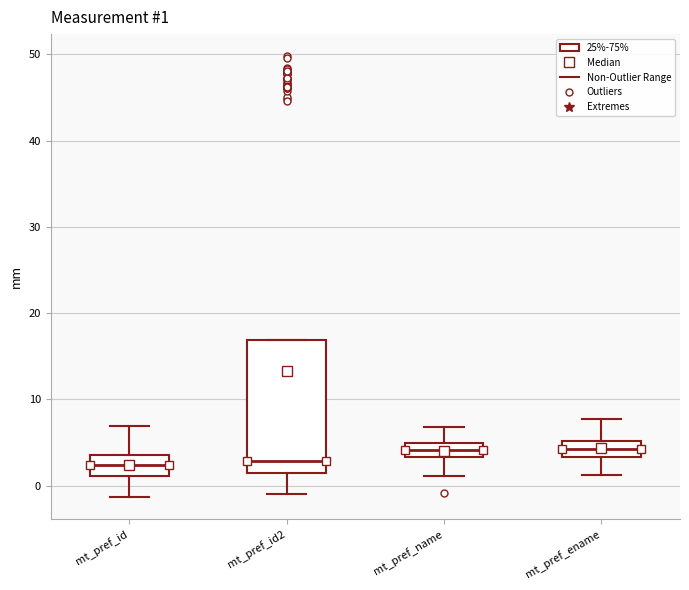

Which box is the tallest, from its lower edge to its upper edge?

mt_pref_id2